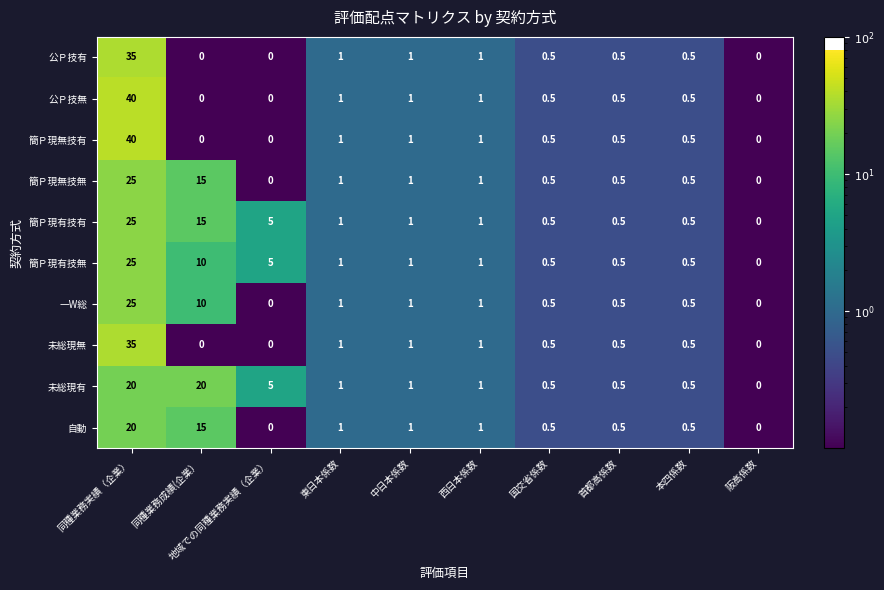

At how many categories does at least one series exceed 10?

2